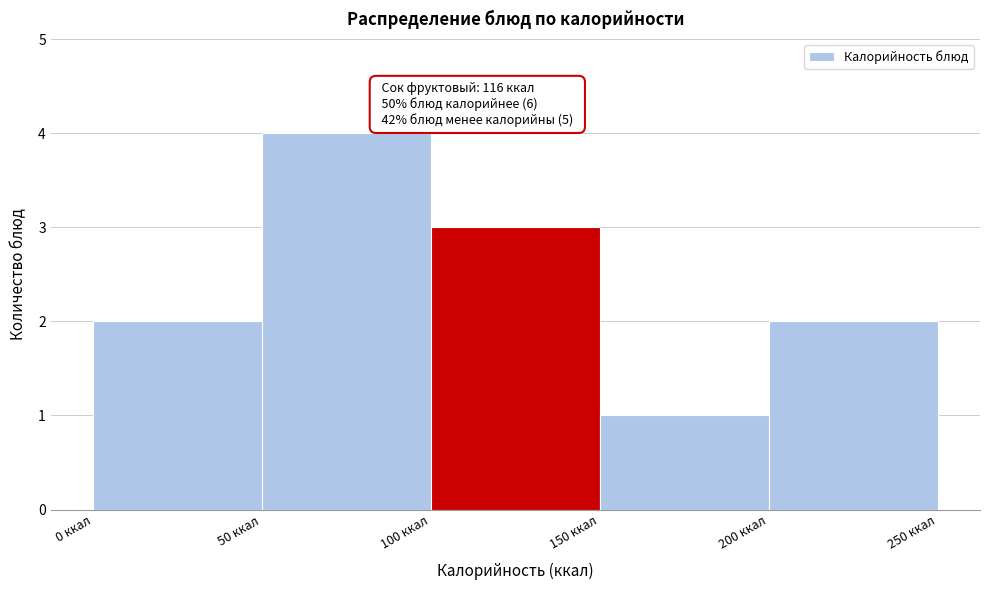

Over which range of the x-axis is the bar tallest?

50 to 100